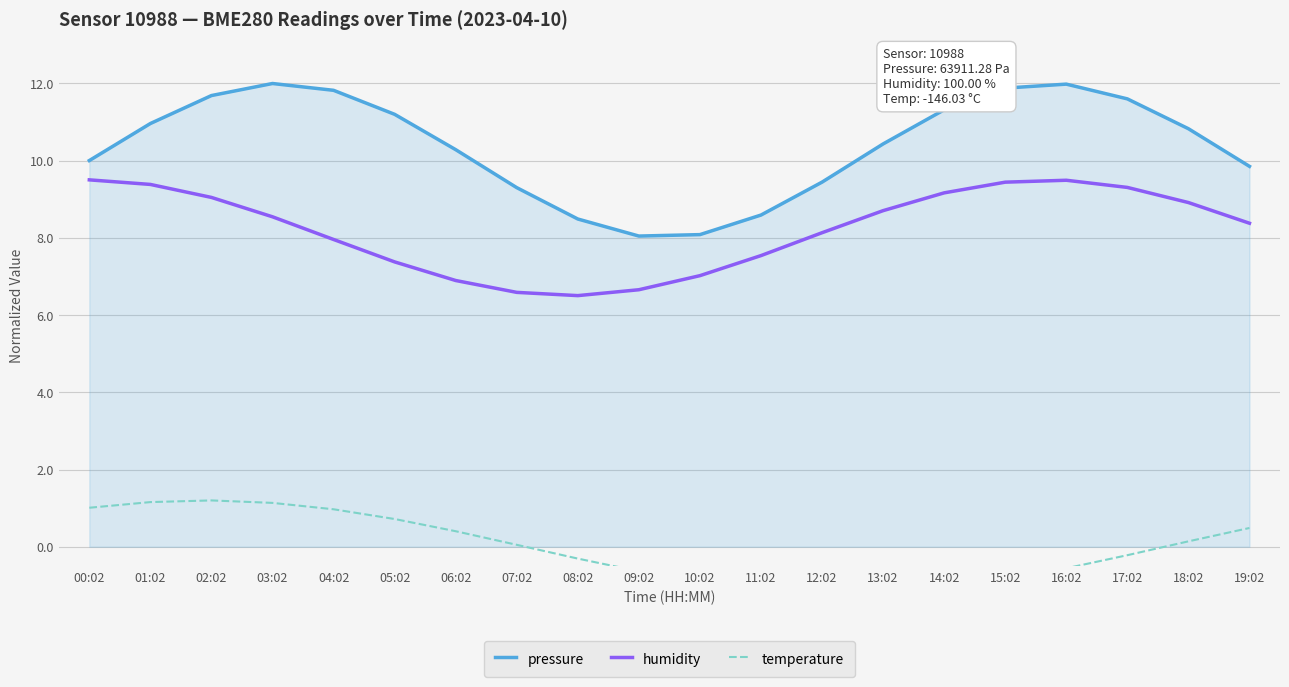

True or false: pressure has a value of 3.6 at 16:02.

False